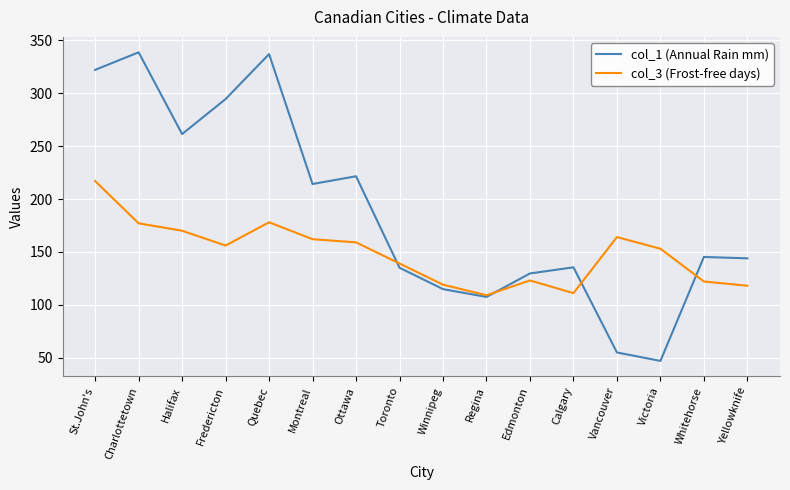

How many lines are shown in the chart?

2